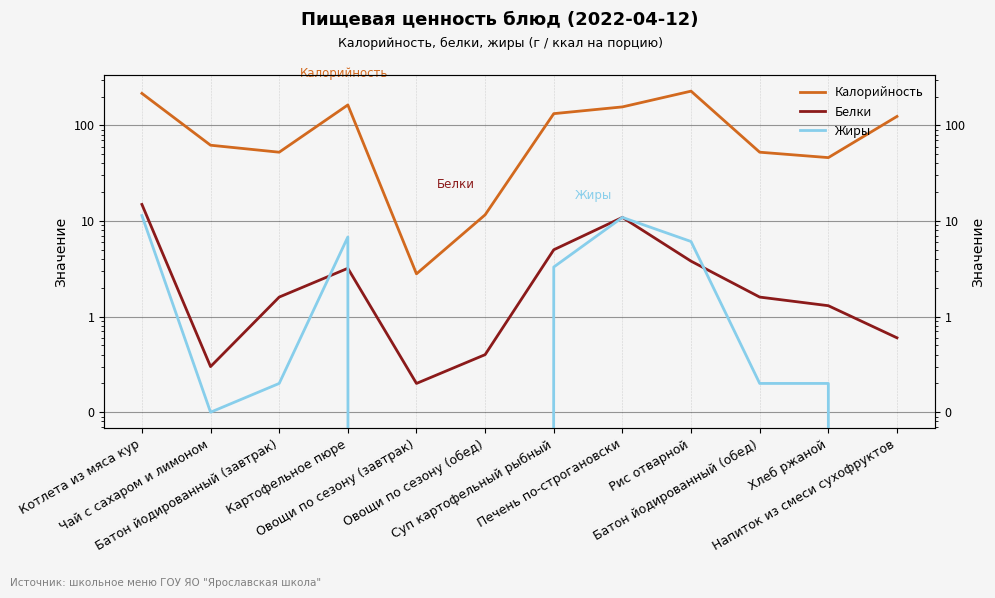

At which label does Белки reach its peak?

Котлета из мяса кур